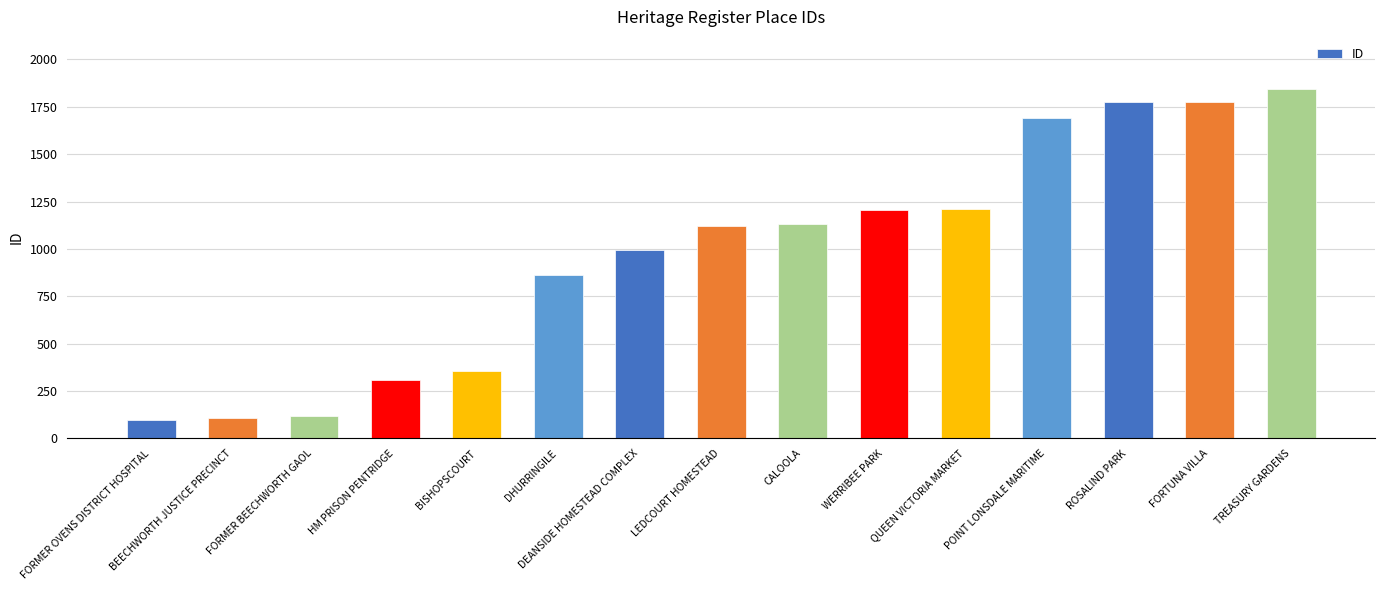

How many bars are there in total?

15